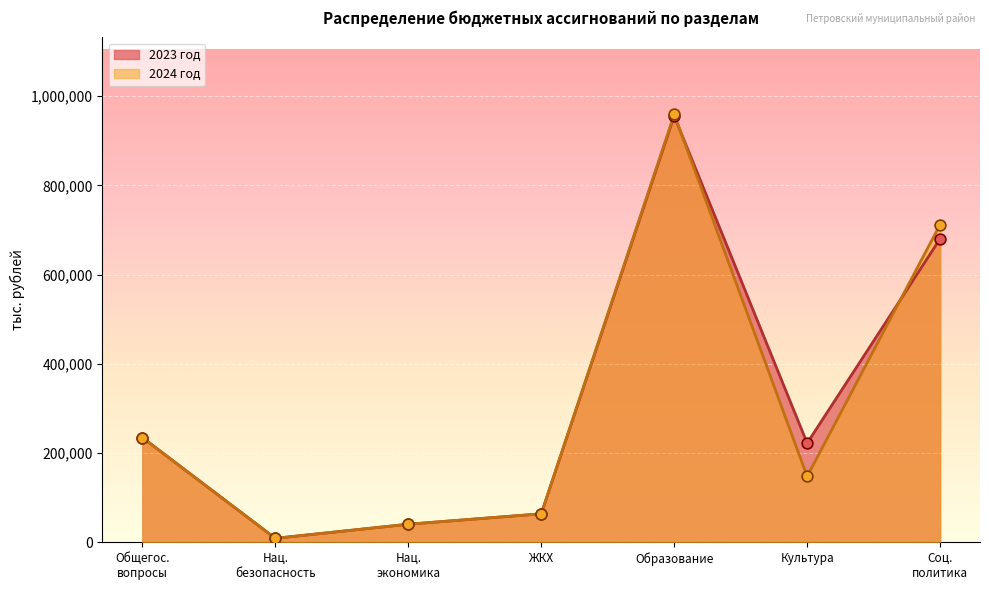

Is the value of 2024 год at Общегос. вопросы greater than the value of 2023 год at Соц. политика?

No